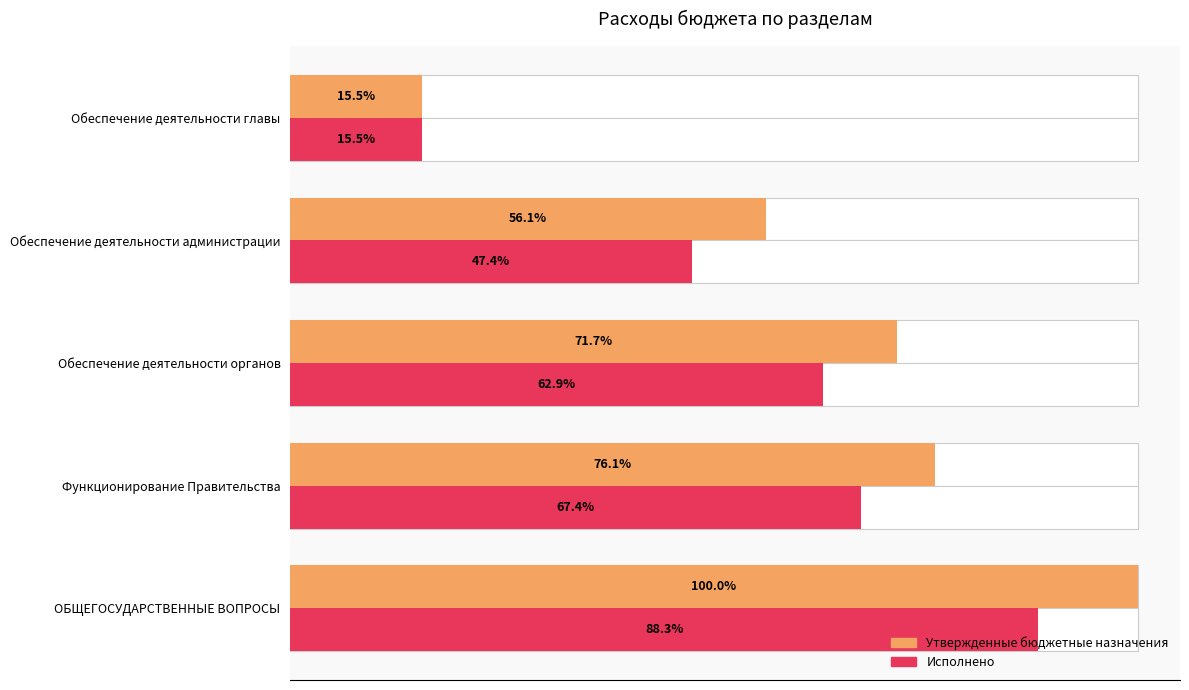

Which series has the largest range (max minus min)?

Утвержденные бюджетные назначения